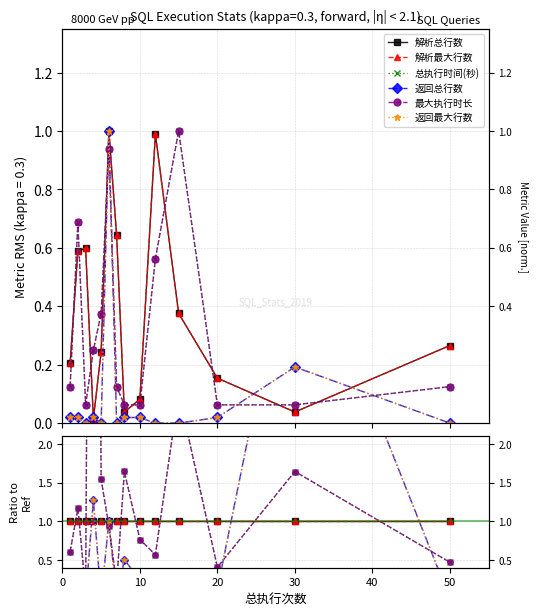

True or false: 返回最大行数 and 解析总行数 intersect in this chart.

True